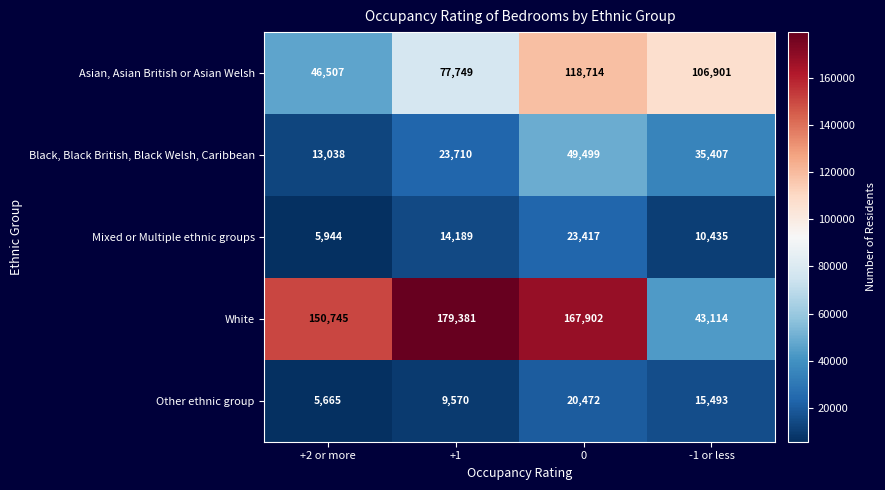

How many data points does each series have?

4